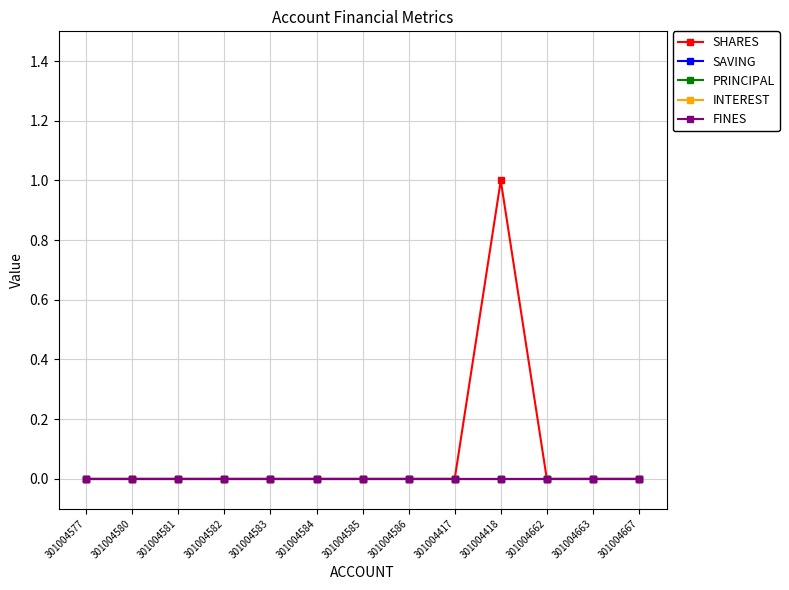

The value of SHARES at 301004662 is 0. True or false?

True